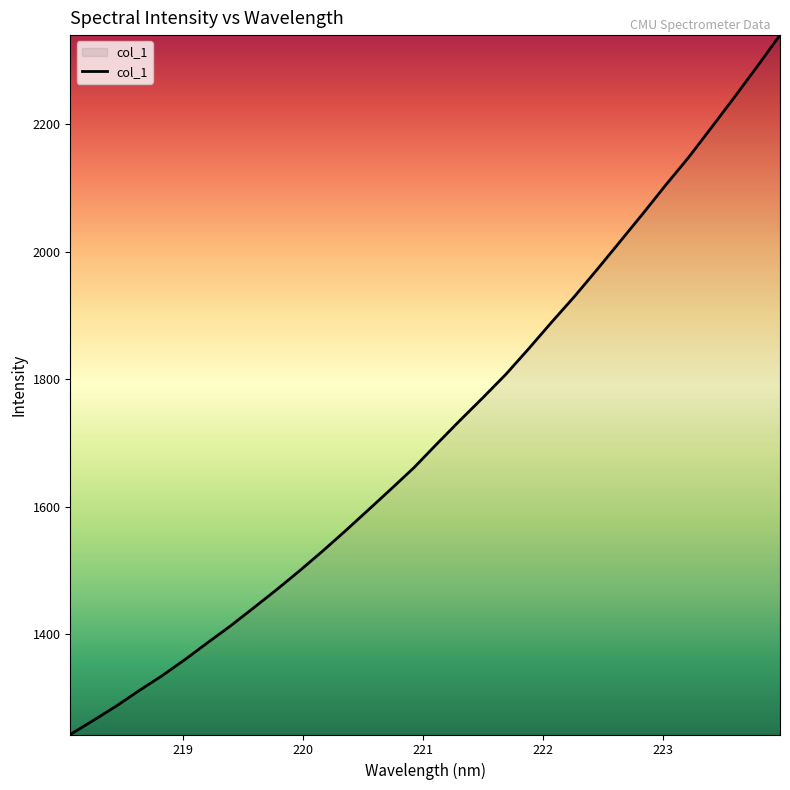

What is the average value?

1719.7